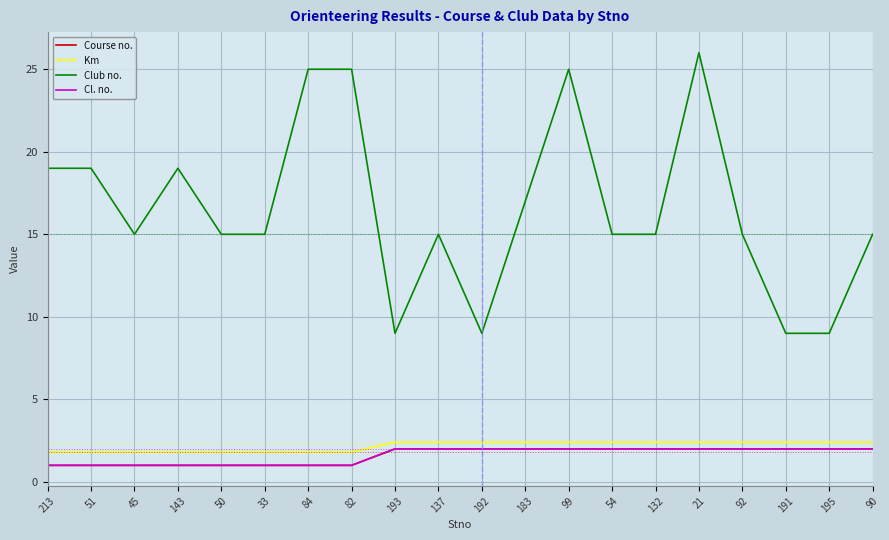

Which has a higher value, 54 or 99?

54